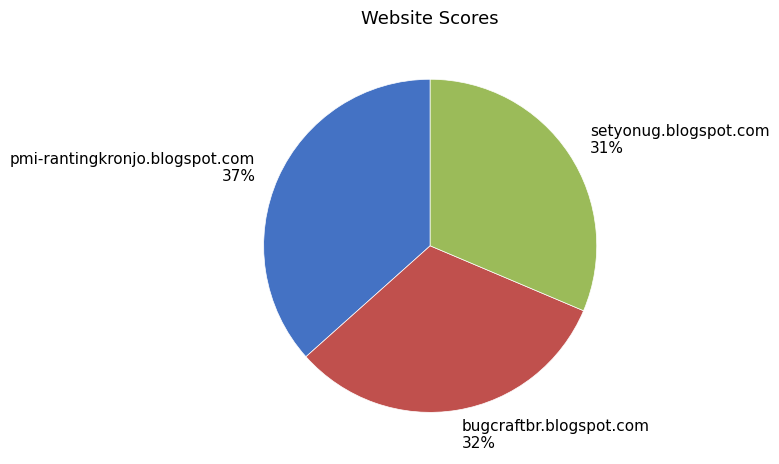

Which has a higher value, setyonug.blogspot.com or bugcraftbr.blogspot.com?

bugcraftbr.blogspot.com